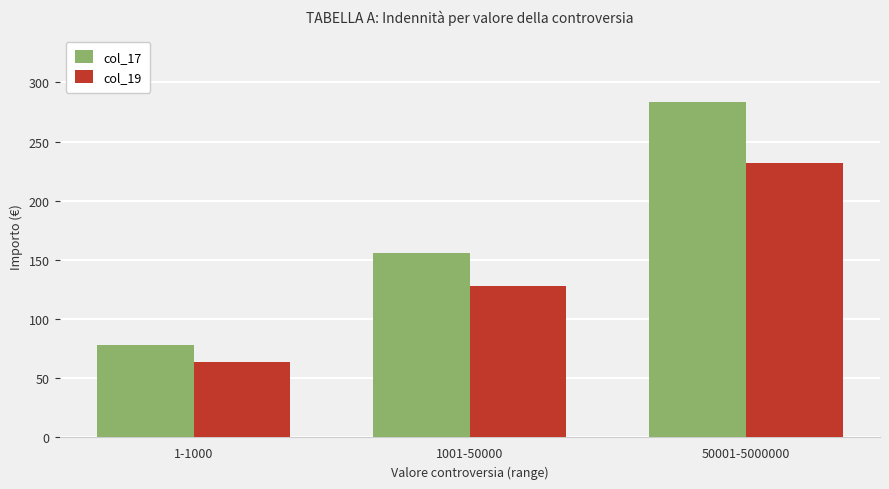

What is the average value of the col_19 series?

141.3